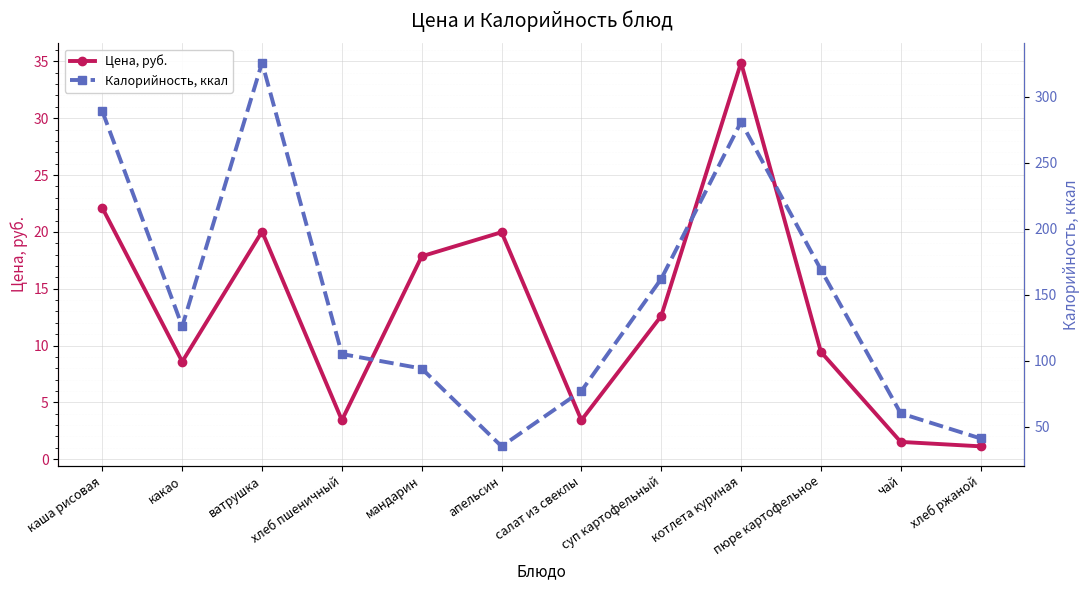

Reading left to right, what are all the values shown in this chart?

Цена, руб.: 22.1	8.6	20.0	3.4	17.9	20.0	3.4	12.6	34.9	9.4	1.5	1.1
Калорийность, ккал: 289.0	126.0	326.0	105.0	94.0	35.0	77.0	162.0	281.0	169.0	60.0	41.0